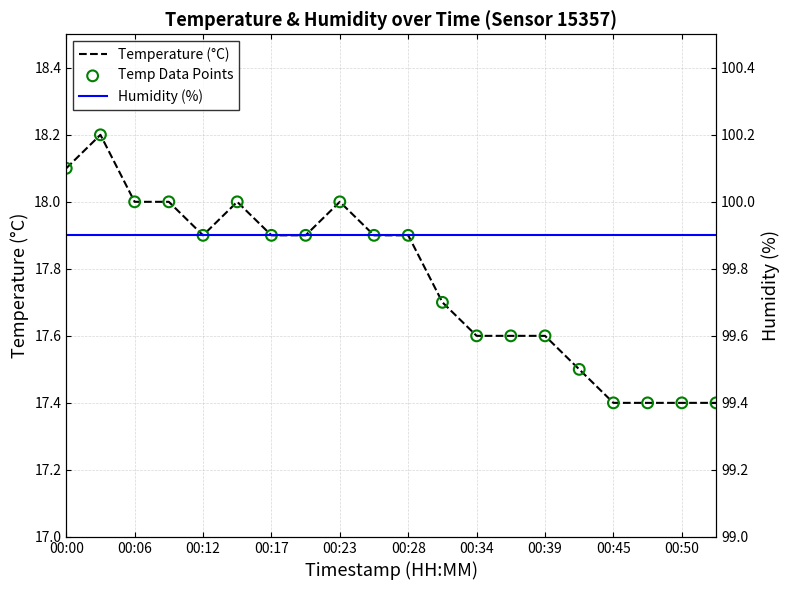

Which series contains the lowest Y value?

Temperature (°C)